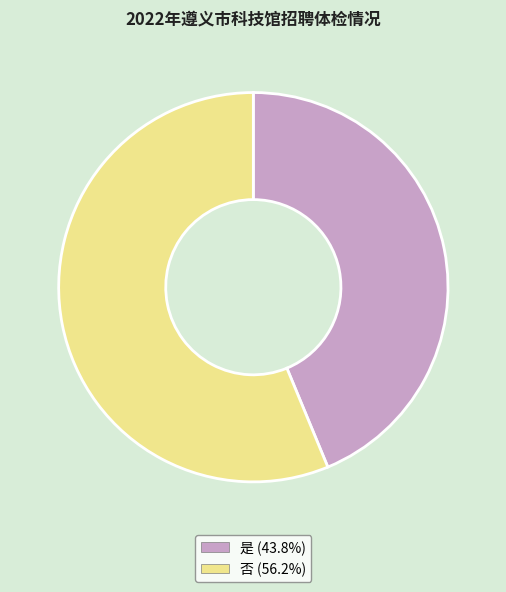

Approximately how many times larger is the value at 否 compared to 是?

1.3